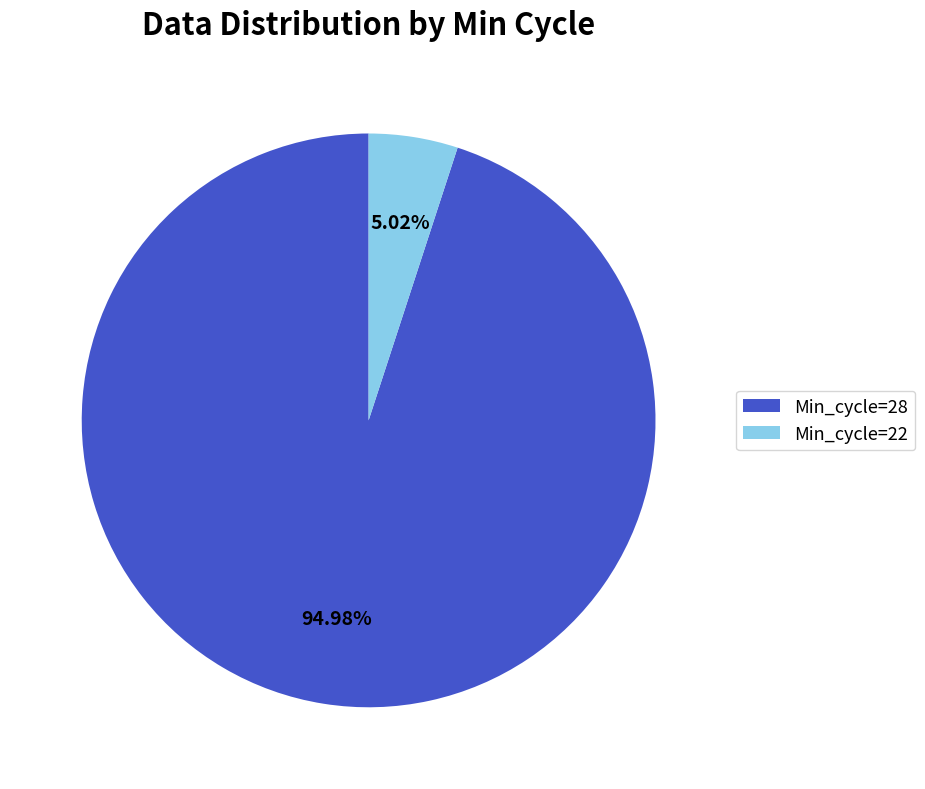

Is there a majority slice in this chart?

Yes